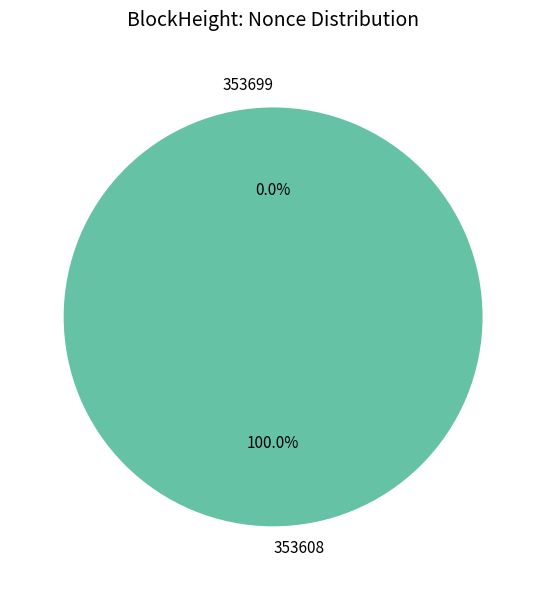

To the nearest percent, what is the combined percentage of 353608 and 353699?

100%